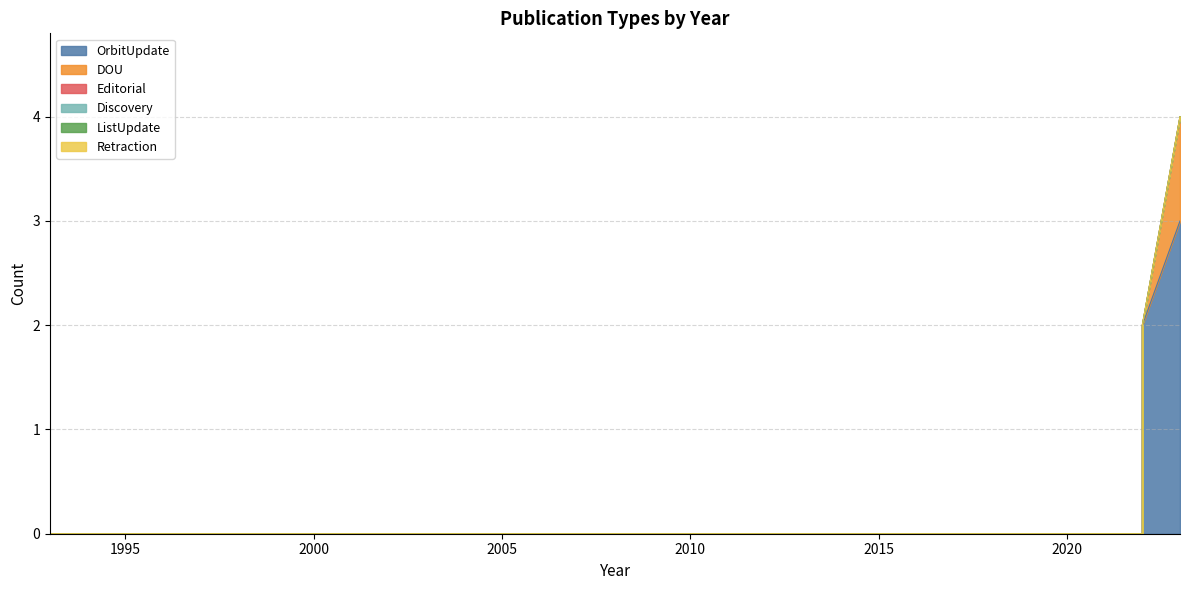

Reading left to right, extract all data points from this chart.

OrbitUpdate: 1993=0	1994=0	1995=0	1996=0	1997=0	1998=0	1999=0	2000=0	2001=0	2002=0	2003=0	2004=0	2005=0	2006=0	2007=0	2008=0	2009=0	2010=0	2011=0	2012=0	2013=0	2014=0	2015=0	2016=0	2017=0	2018=0	2019=0	2020=0	2021=0	2022=0	2022=2	2023=3
DOU: 1993=0	1994=0	1995=0	1996=0	1997=0	1998=0	1999=0	2000=0	2001=0	2002=0	2003=0	2004=0	2005=0	2006=0	2007=0	2008=0	2009=0	2010=0	2011=0	2012=0	2013=0	2014=0	2015=0	2016=0	2017=0	2018=0	2019=0	2020=0	2021=0	2022=0	2022=0	2023=1
Editorial: 1993=0	1994=0	1995=0	1996=0	1997=0	1998=0	1999=0	2000=0	2001=0	2002=0	2003=0	2004=0	2005=0	2006=0	2007=0	2008=0	2009=0	2010=0	2011=0	2012=0	2013=0	2014=0	2015=0	2016=0	2017=0	2018=0	2019=0	2020=0	2021=0	2022=0	2022=0	2023=0
Discovery: 1993=0	1994=0	1995=0	1996=0	1997=0	1998=0	1999=0	2000=0	2001=0	2002=0	2003=0	2004=0	2005=0	2006=0	2007=0	2008=0	2009=0	2010=0	2011=0	2012=0	2013=0	2014=0	2015=0	2016=0	2017=0	2018=0	2019=0	2020=0	2021=0	2022=0	2022=0	2023=0
ListUpdate: 1993=0	1994=0	1995=0	1996=0	1997=0	1998=0	1999=0	2000=0	2001=0	2002=0	2003=0	2004=0	2005=0	2006=0	2007=0	2008=0	2009=0	2010=0	2011=0	2012=0	2013=0	2014=0	2015=0	2016=0	2017=0	2018=0	2019=0	2020=0	2021=0	2022=0	2022=0	2023=0
Retraction: 1993=0	1994=0	1995=0	1996=0	1997=0	1998=0	1999=0	2000=0	2001=0	2002=0	2003=0	2004=0	2005=0	2006=0	2007=0	2008=0	2009=0	2010=0	2011=0	2012=0	2013=0	2014=0	2015=0	2016=0	2017=0	2018=0	2019=0	2020=0	2021=0	2022=0	2022=0	2023=0